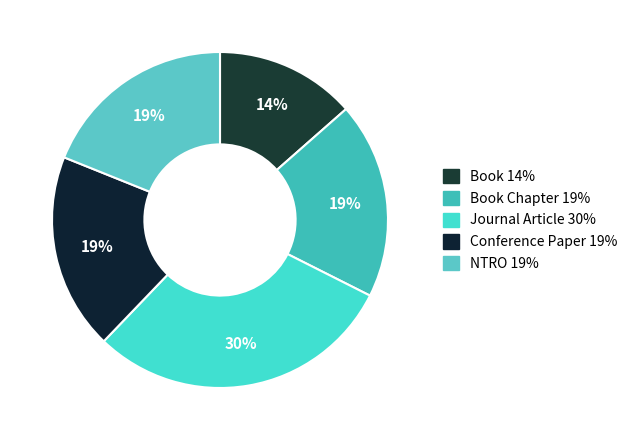

How many segments does this pie chart have?

5